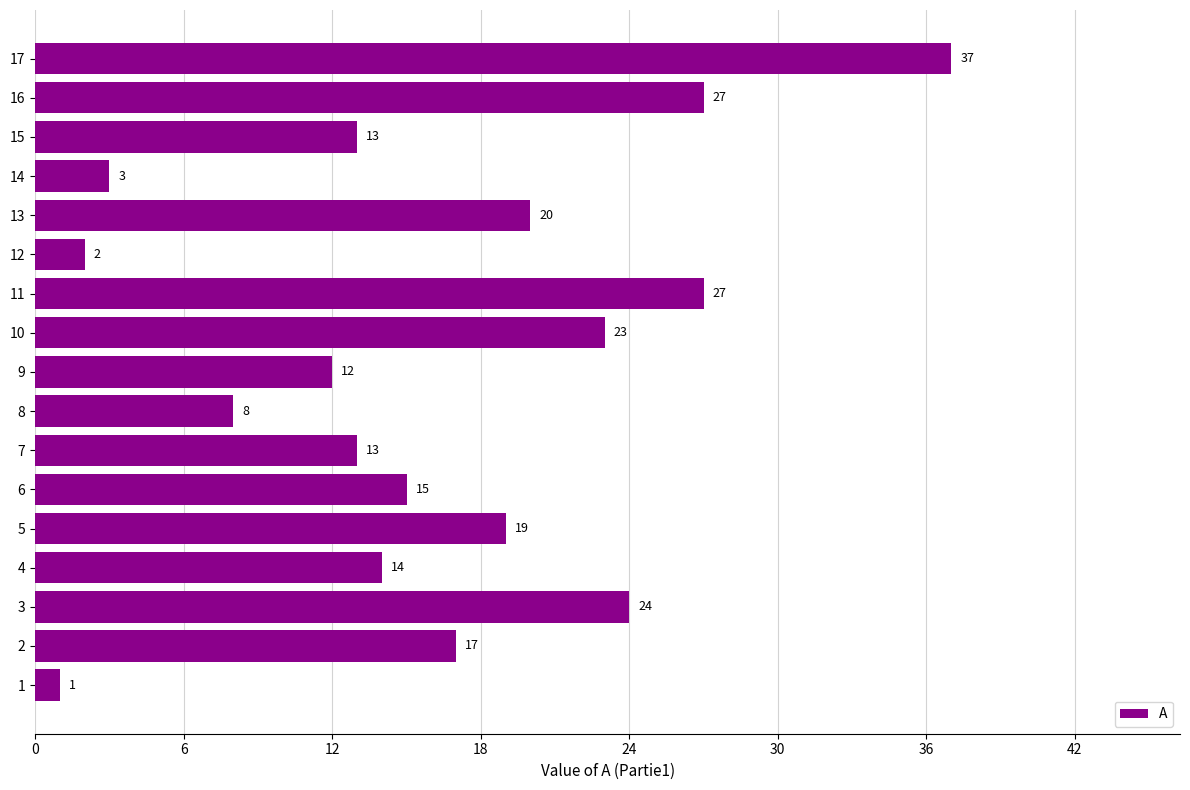

What is the change in value from 9 to 17?

+25